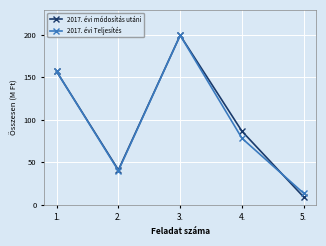

At which label does 2017. évi módosítás utáni reach its minimum?

5.